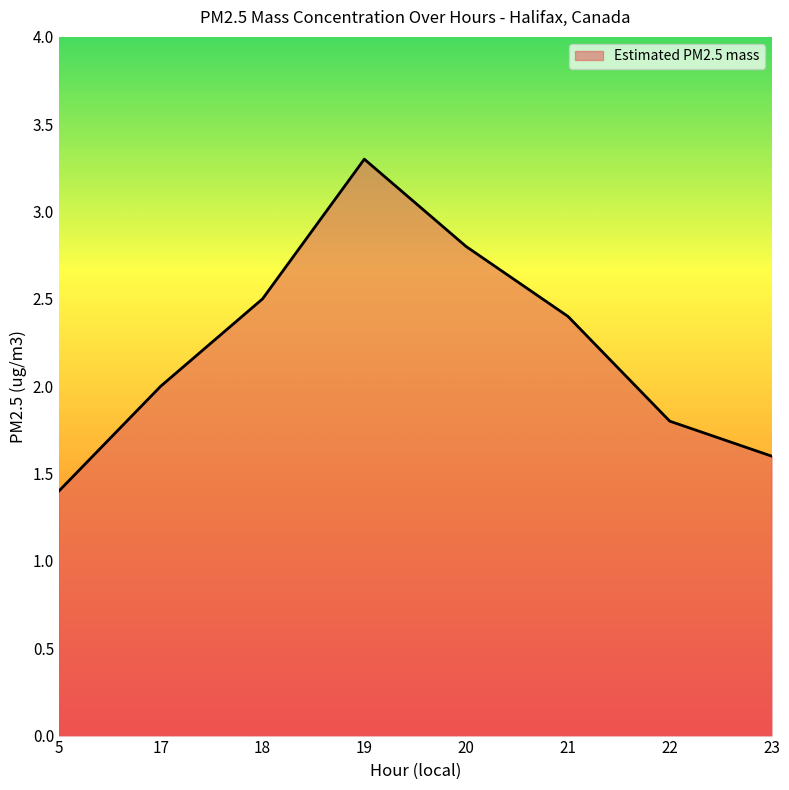

True or false: the data has more than 1 interior local peaks.

False